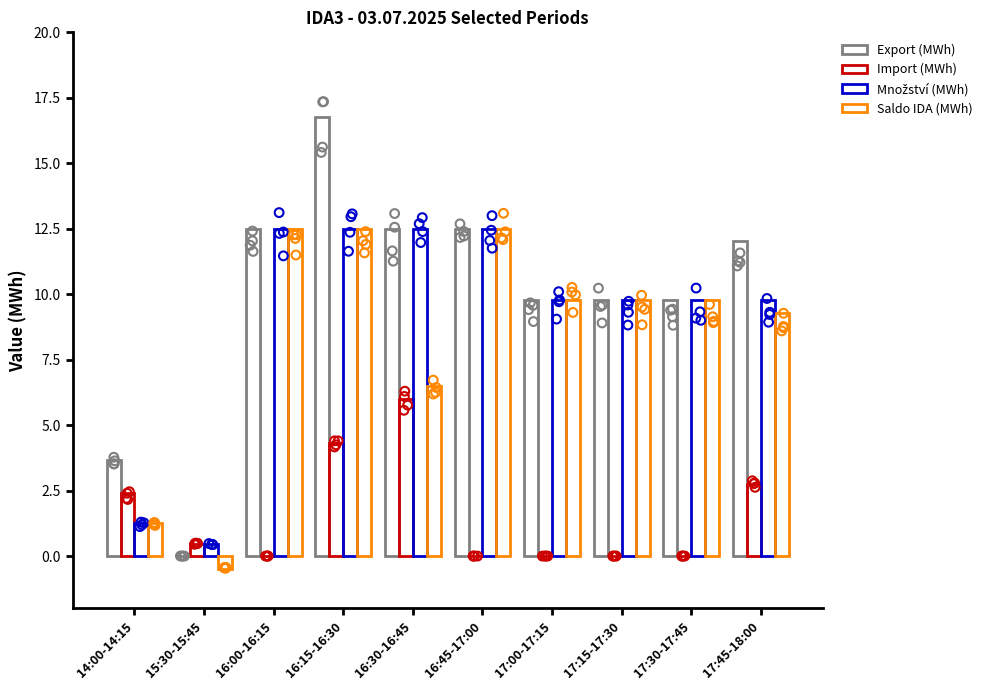

What are all the series names shown in the legend?

Export (MWh), Import (MWh), Množství (MWh), Saldo IDA (MWh)